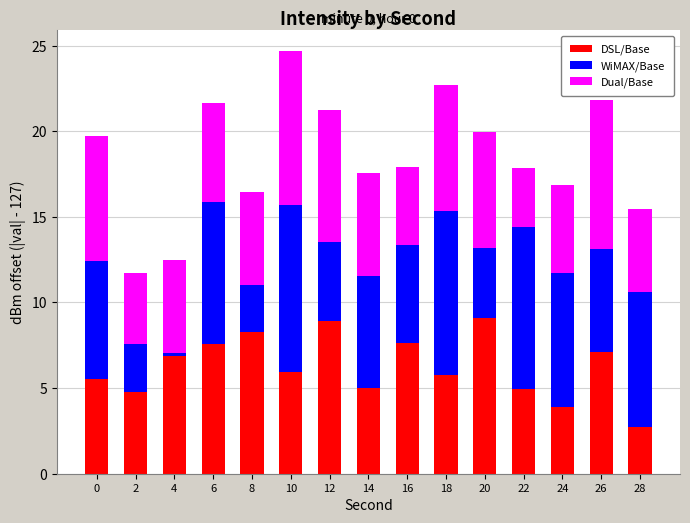

What is the difference between the maximum and minimum values in the DSL/Base series?

6.3